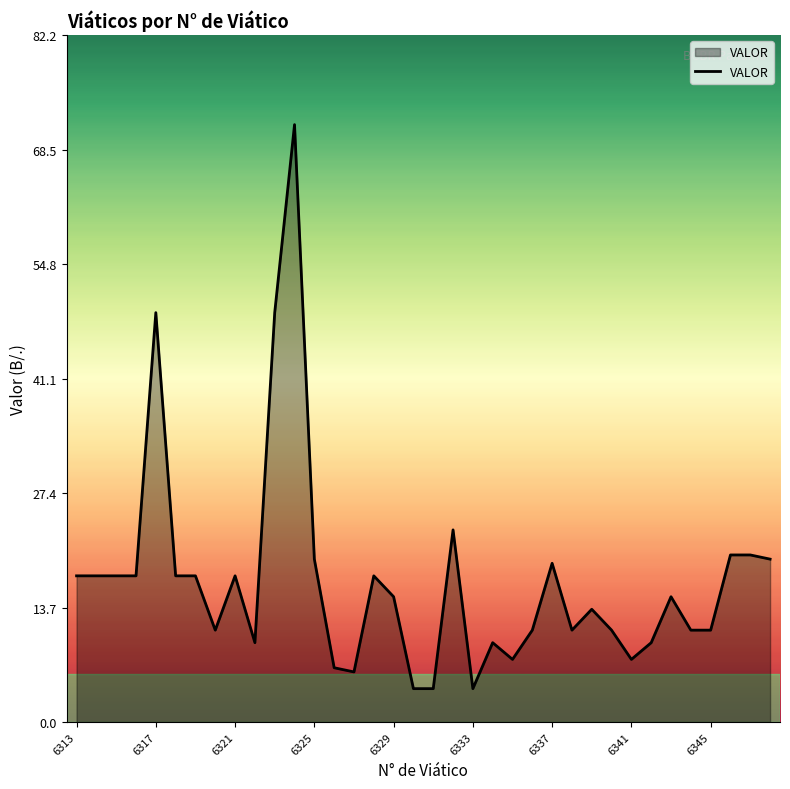

What is the difference between the maximum and minimum values?

67.5